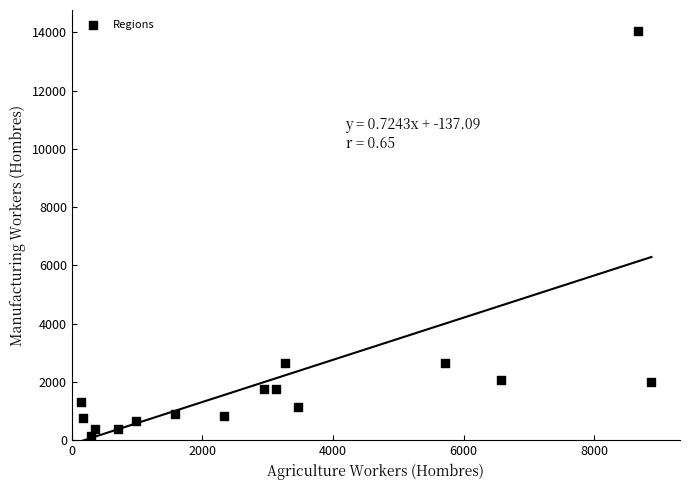

What is the range of Y values (max minus min)?

13920